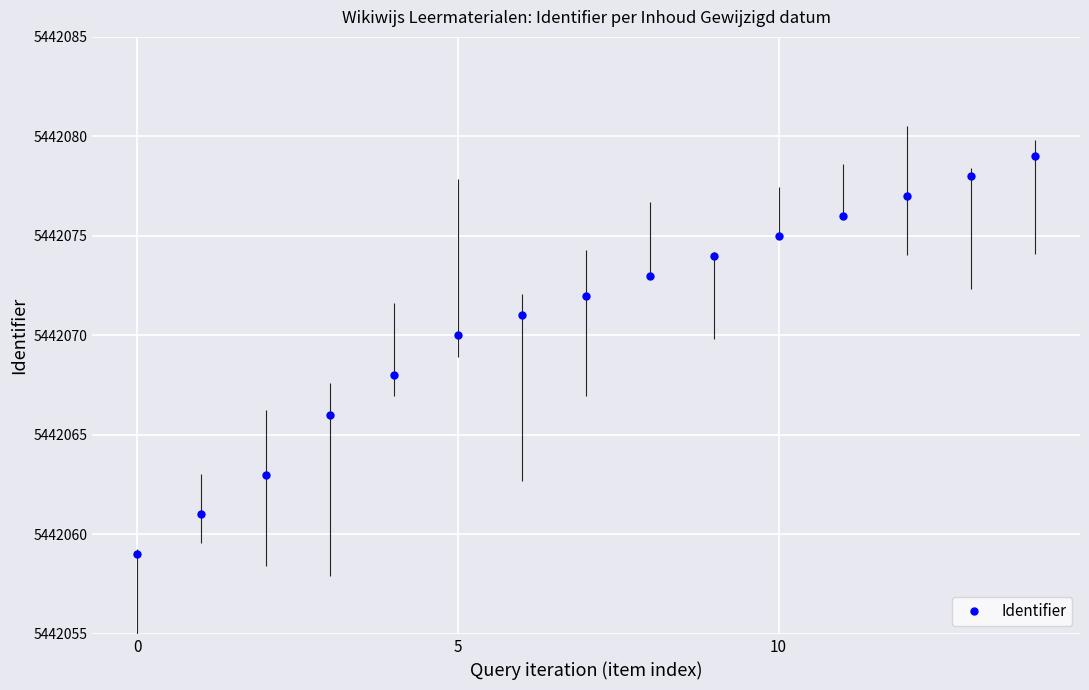

What is the value of the 9th point from the left?

5442073